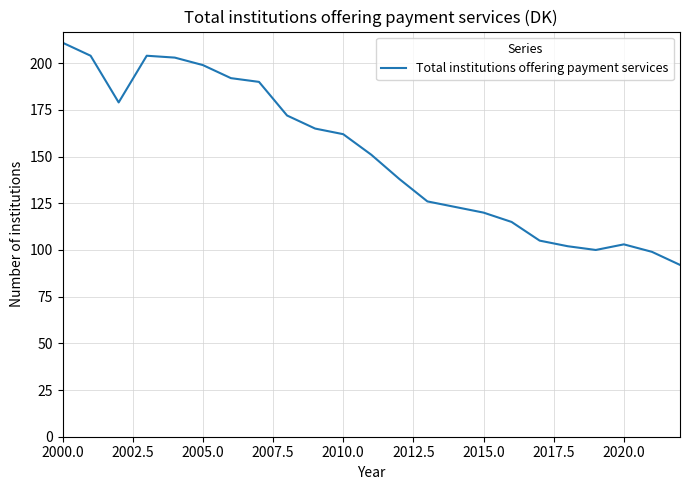

What is the maximum value shown in the chart?

211